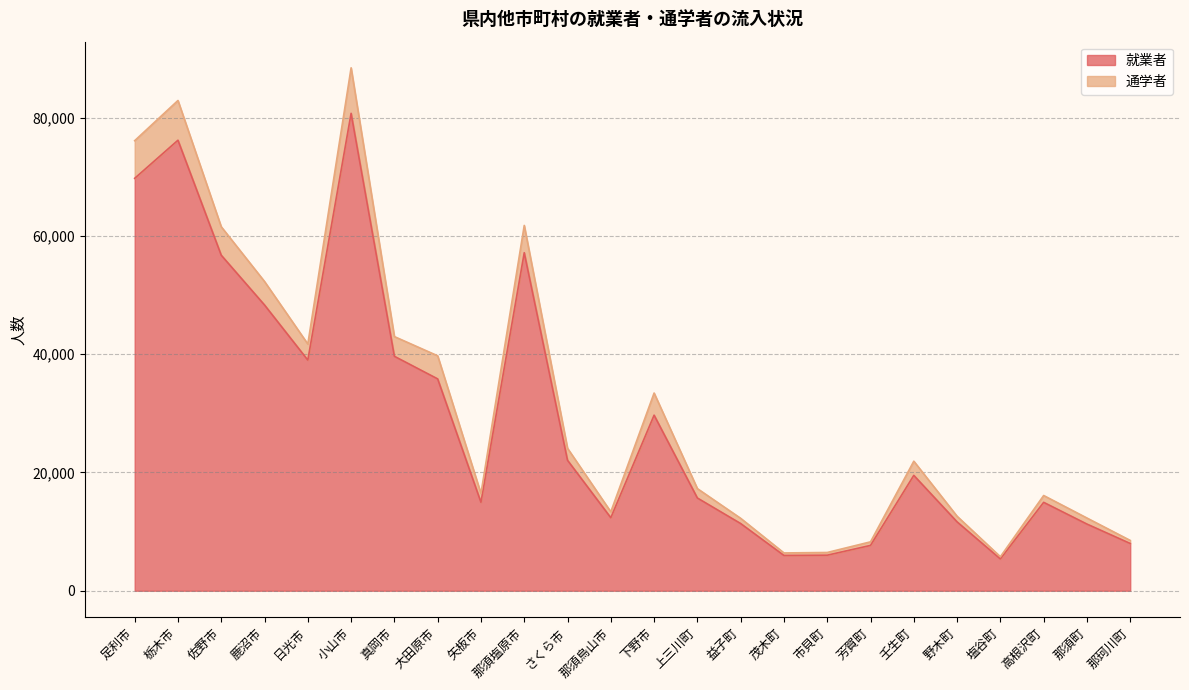

Reading left to right, list all the values displayed in this chart.

就業者: 69737	76181	56734	48316	39000	80727	39641	35822	14959	57158	22061	12347	29688	15680	11362	5969	6013	7667	19510	11644	5380	14948	11274	7991
通学者: 76103	82899	61546	52289	41718	88423	42975	39727	16444	61774	24088	13347	33431	17270	12247	6392	6469	8270	21907	12596	5753	16104	12298	8508